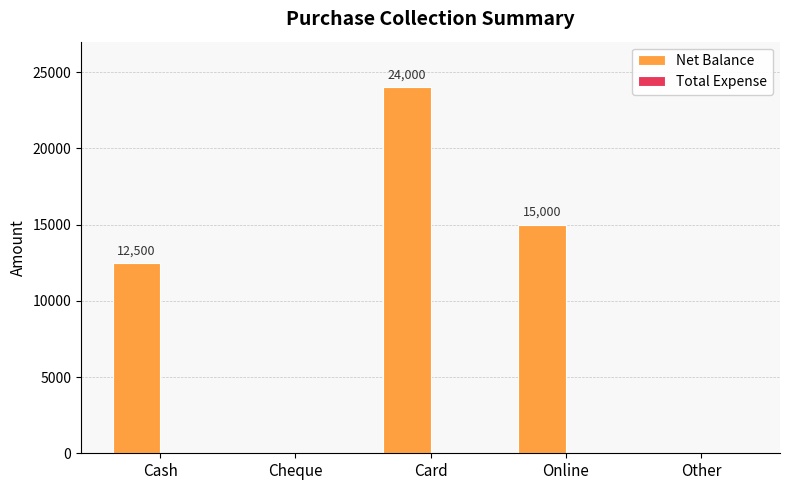

Which has a higher value, Cash or Other?

Cash